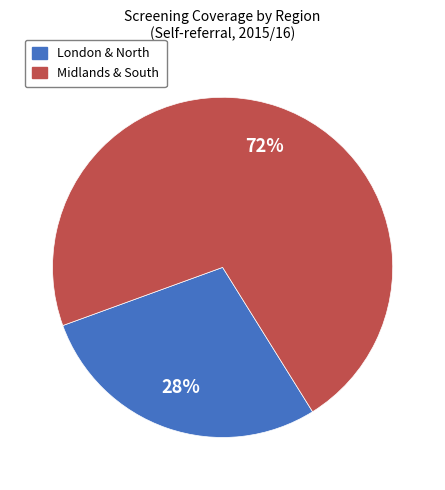

Is there a majority slice in this chart?

Yes